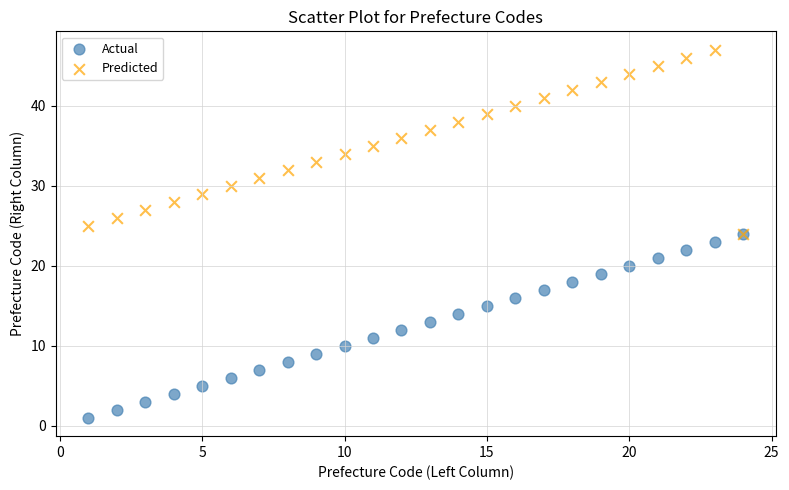

What are all the series names shown in the legend?

Actual, Predicted